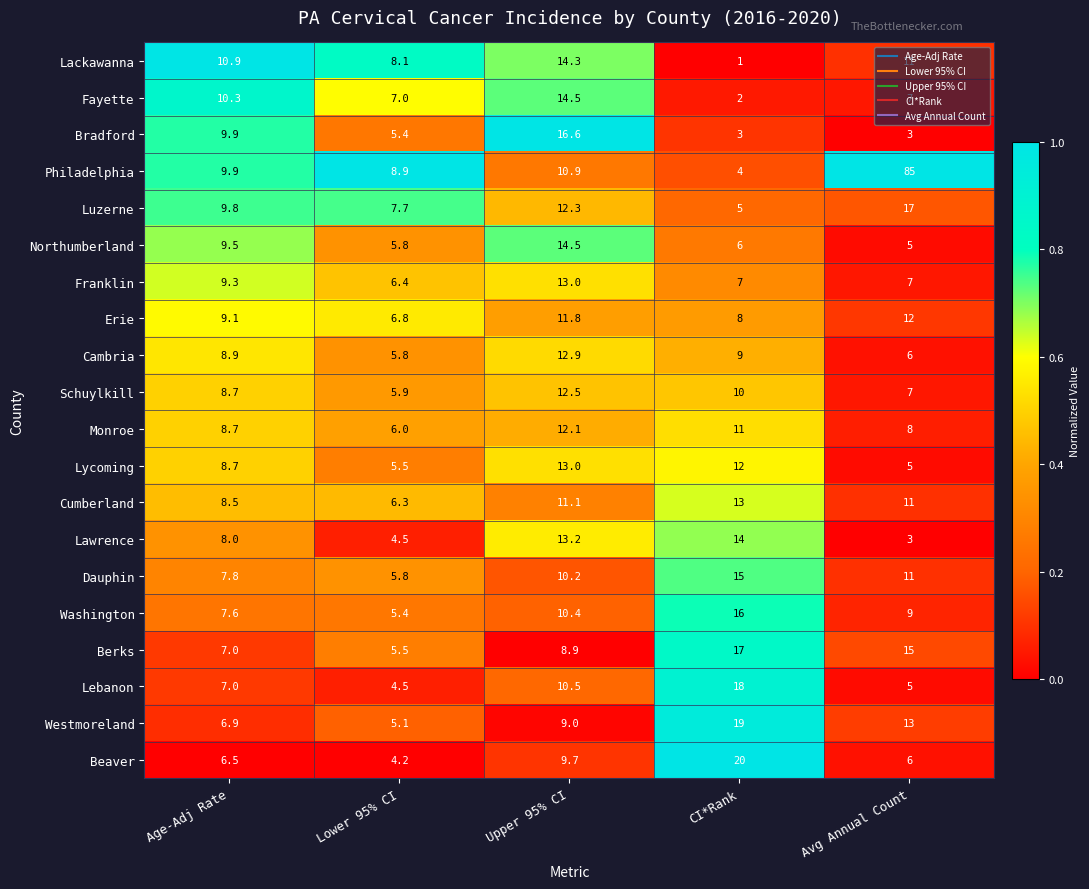

True or false: Lycoming has a value of 5.5 at Lower 95% CI.

True